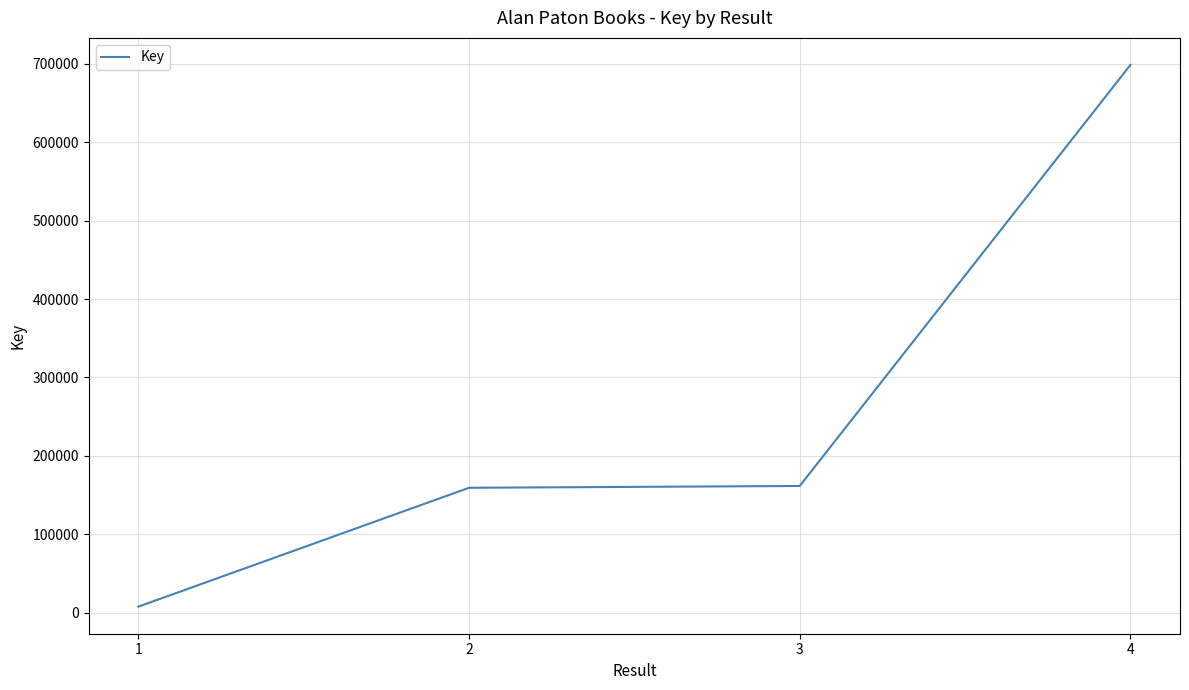

What is the ratio of the value at 4 to the value at 3?

4.3